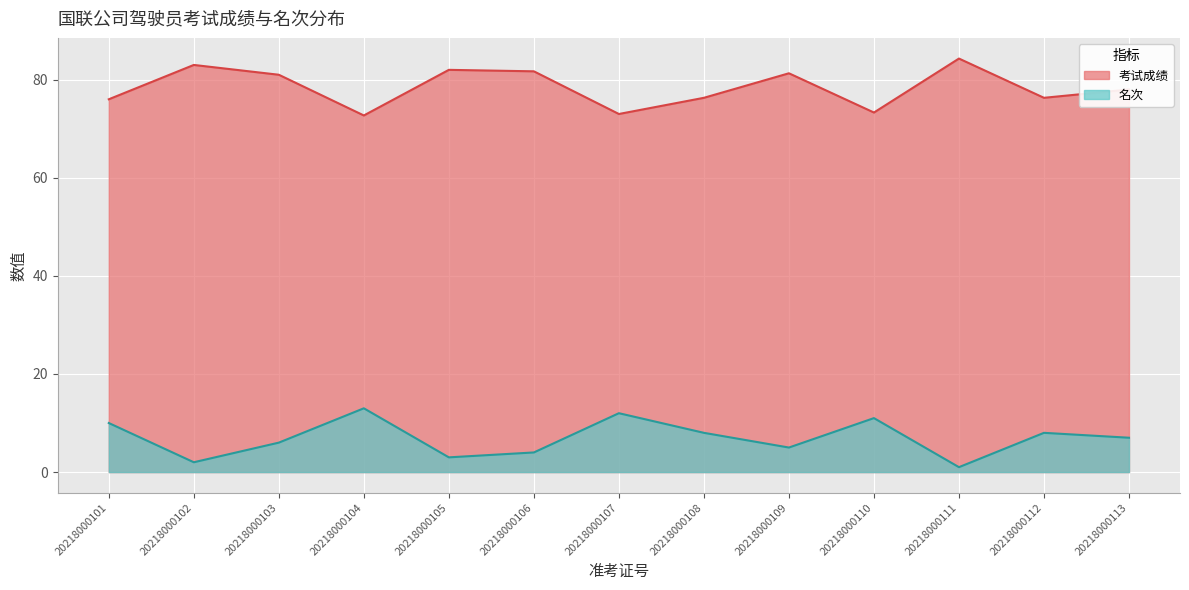

True or false: 考试成绩 and 名次 intersect in this chart.

False